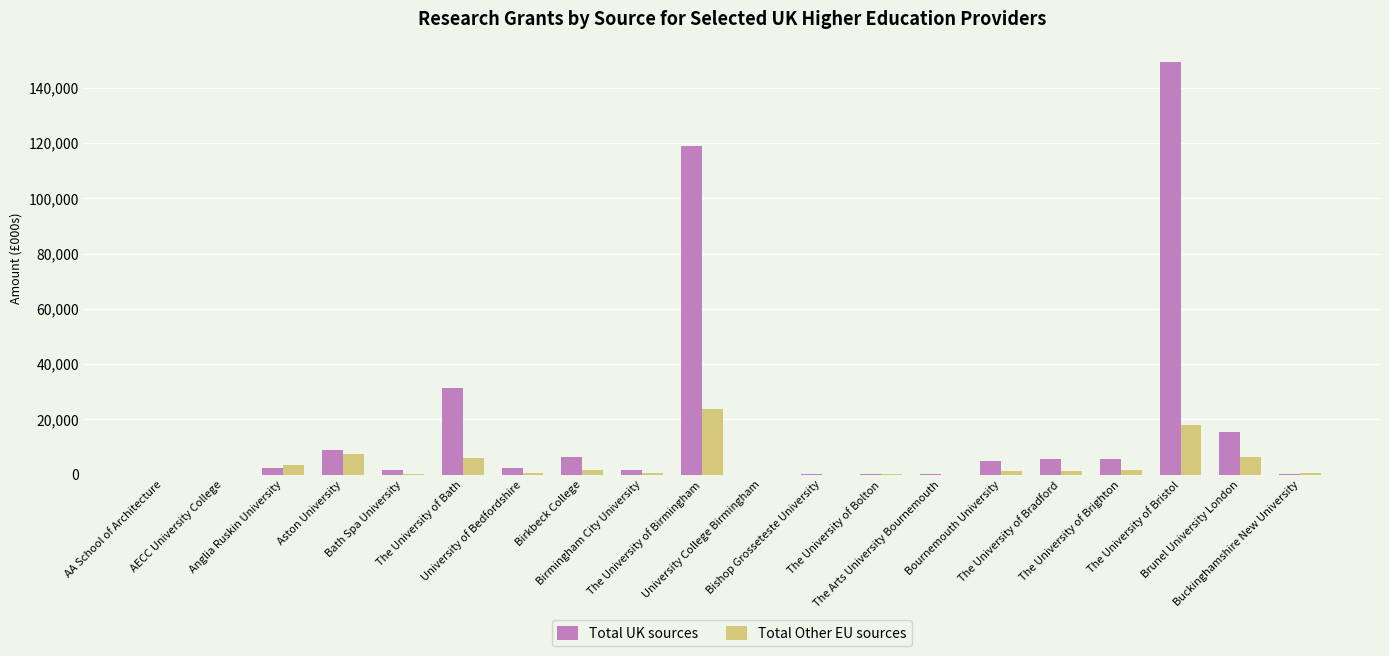

What is the maximum value shown in the chart?

149228